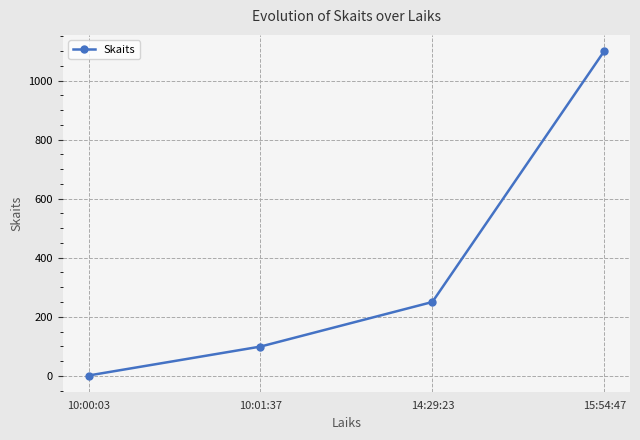

Is it true that the value at 10:01:37 is 99?

True